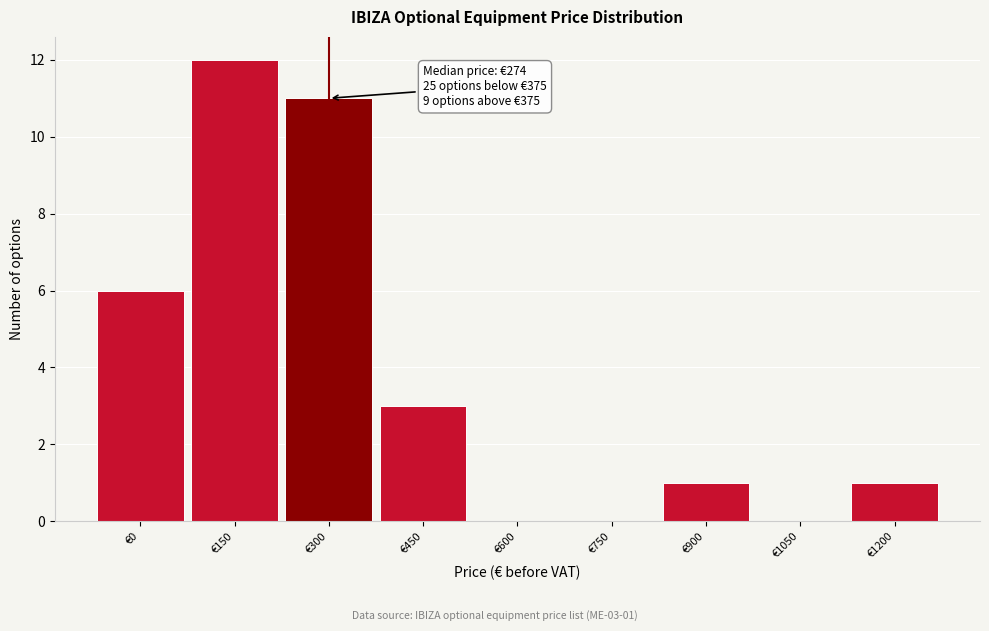

Reading left to right, transcribe all the data shown in this chart.

€0=6	€150=12	€300=11	€450=3	€600=0	€750=0	€900=1	€1050=0	€1200=1